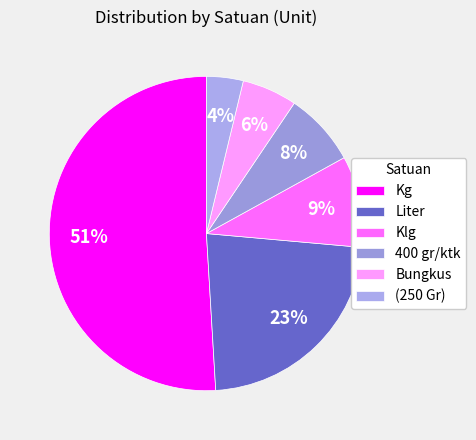

To the nearest percent, what is the average slice percentage?

17%